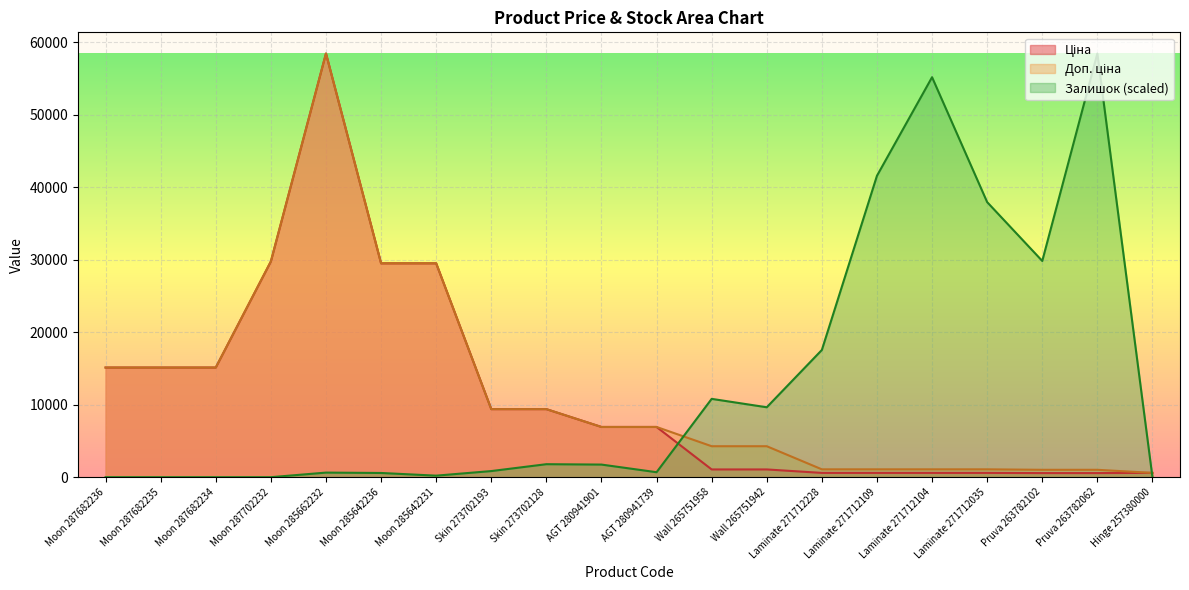

How many lines are shown in the chart?

3